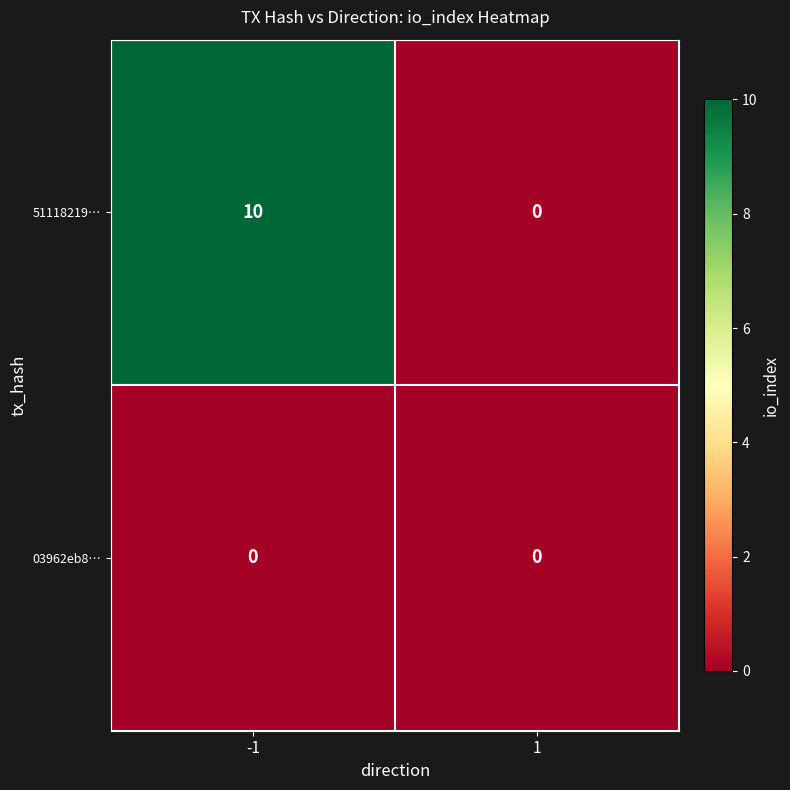

What is the sum of all 51118219… values?

10